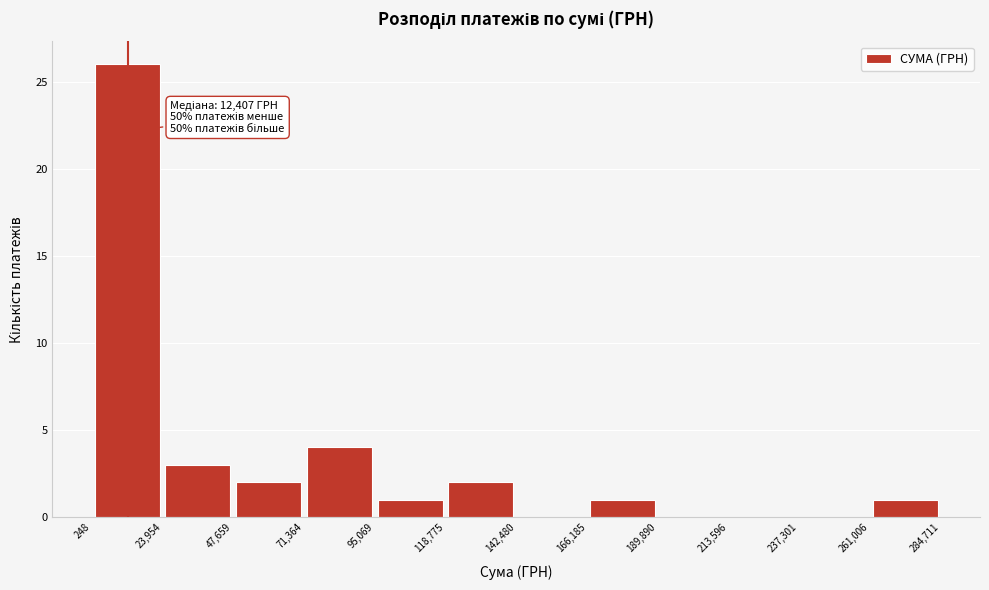

Over which range of the x-axis is the bar tallest?

248 to 23,954